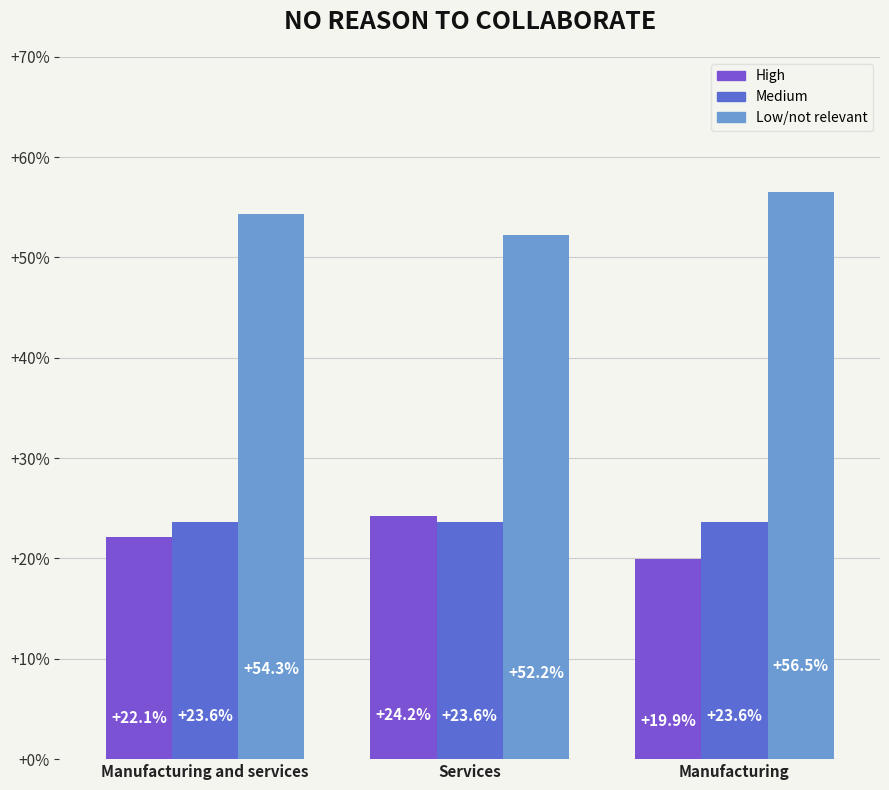

At which label does Low/not relevant first exceed 54?

Manufacturing and services